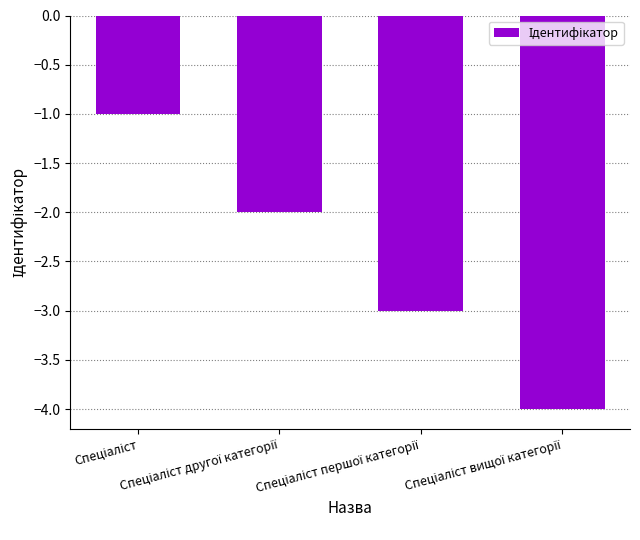

What is the sum of all values?

-10